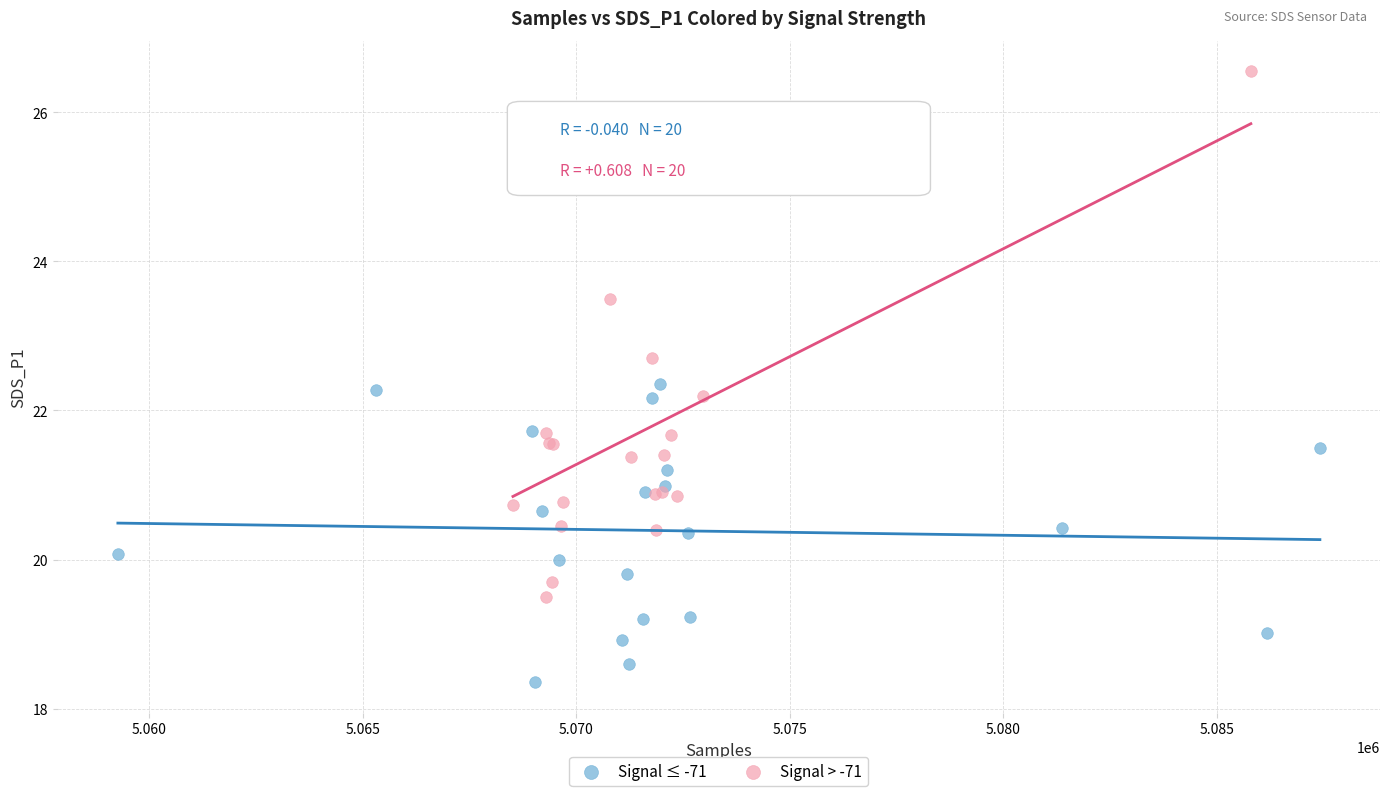

Which series contains the lowest Y value?

Signal ≤ -71